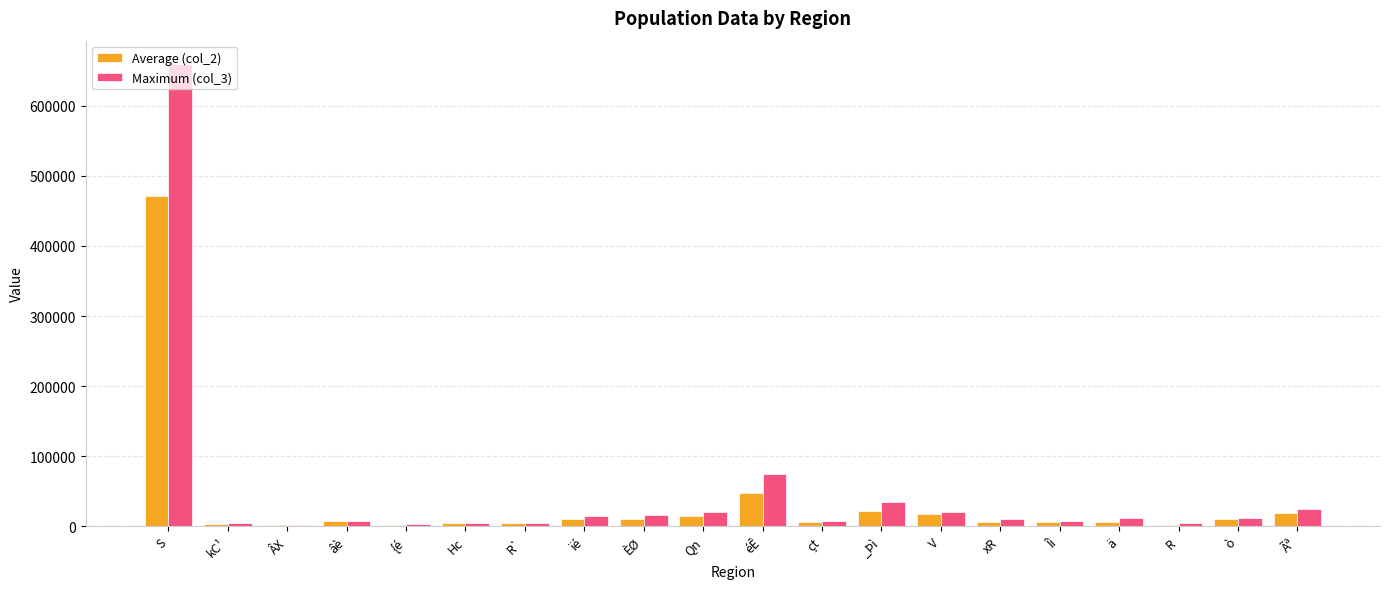

At which category is the sum across all series the highest?

S